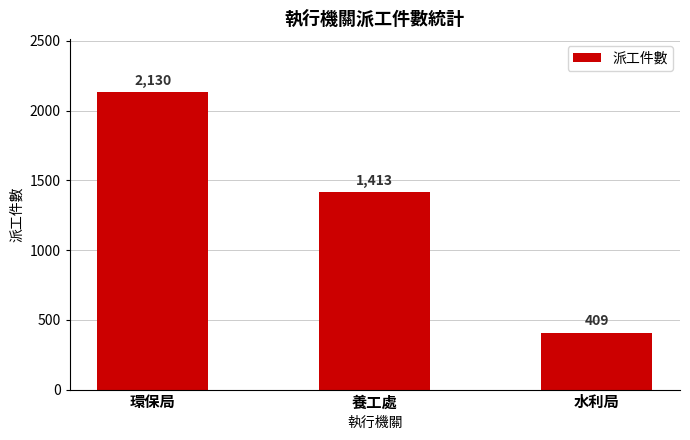

Rank the categories by value from highest to lowest.

環保局, 養工處, 水利局